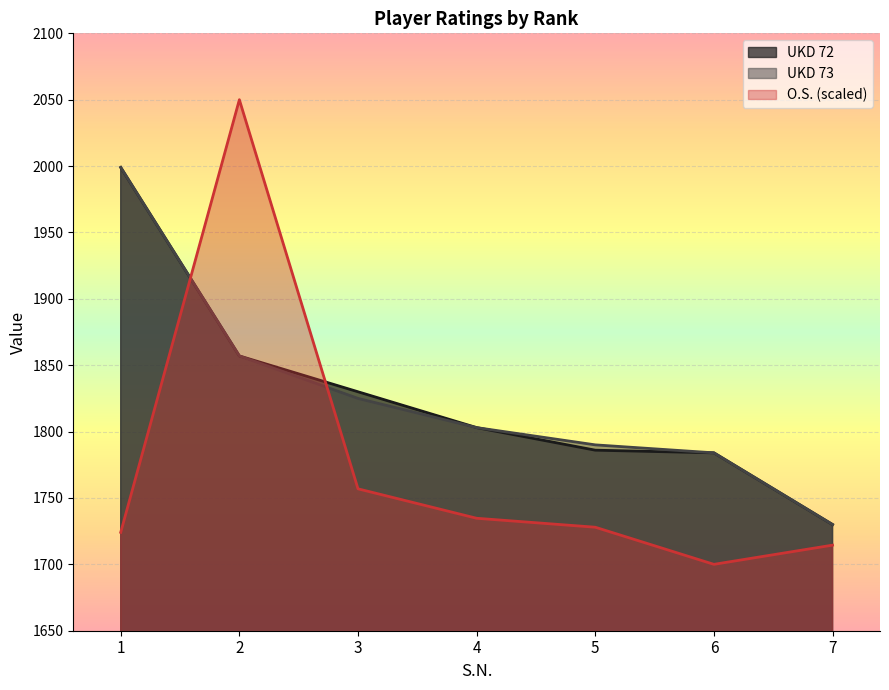

List the labels in order of O.S. value, largest first.

2, 3, 4, 5, 1, 7, 6